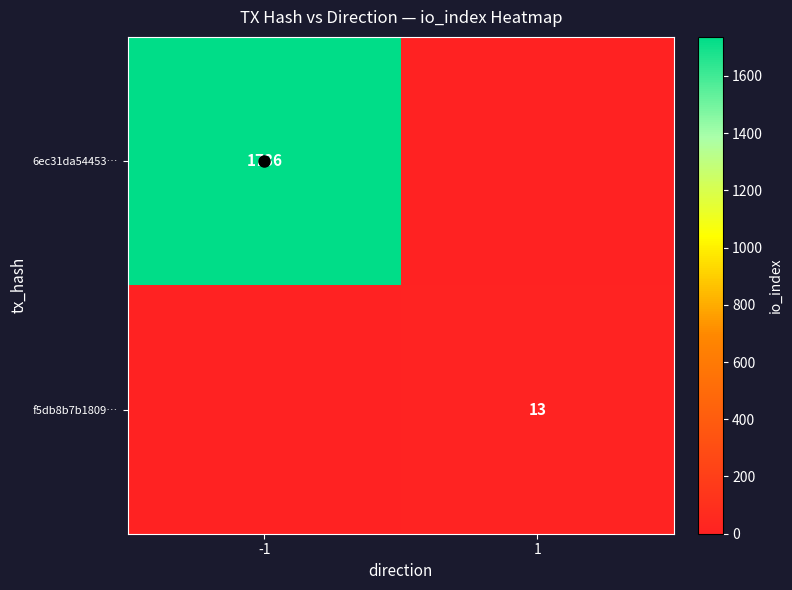

True or false: 6ec31da54453… has a value of 1736 at -1.

True